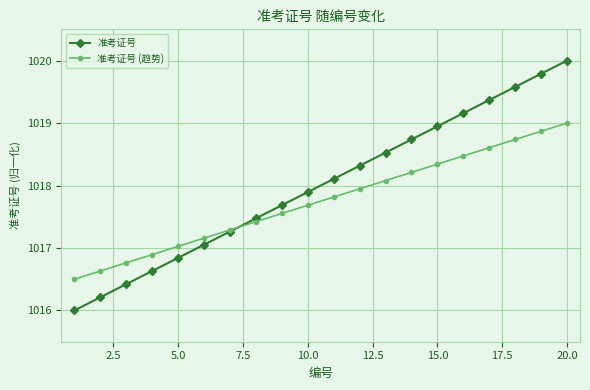

How many values in the 准考证号 series exceed 1018?

10